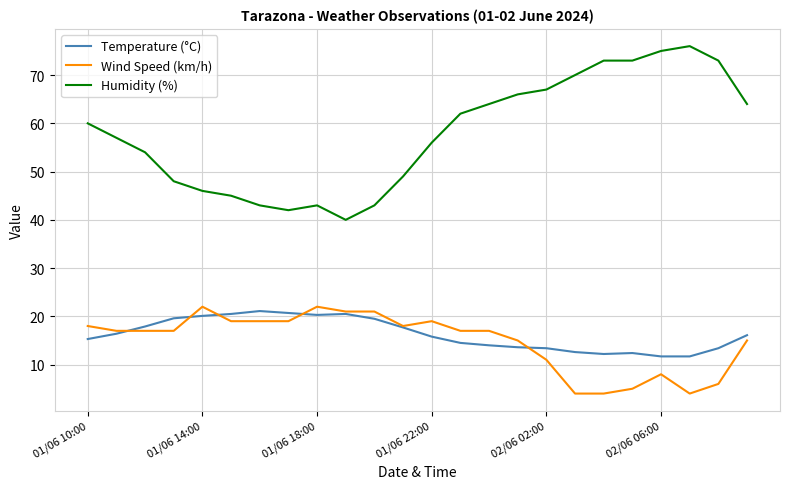

True or false: Humidity (%) and Temperature (°C) cross at least once.

False